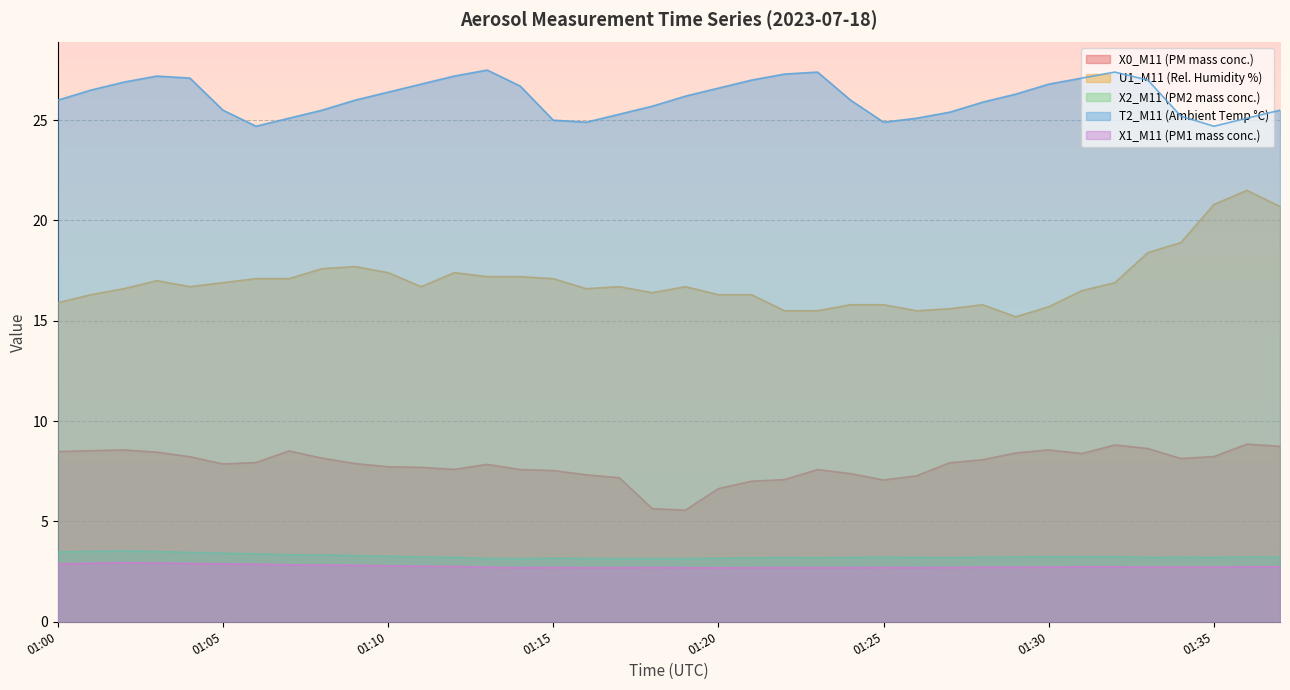

What is the lowest value of the X2_M11 (PM2 mass conc.) series?

3.1